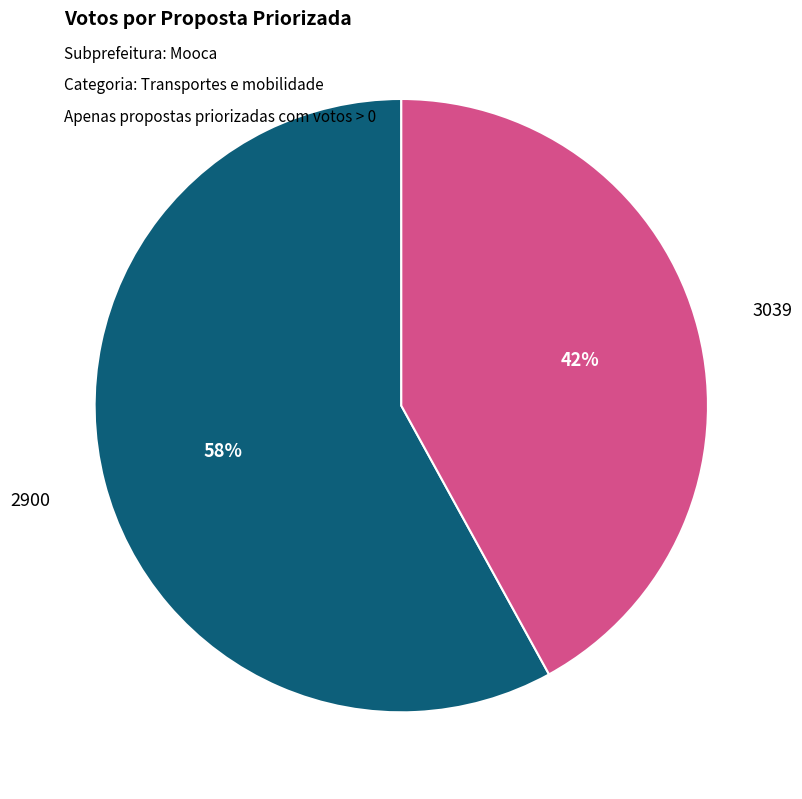

Which has a higher value, 3039 or 2900?

2900